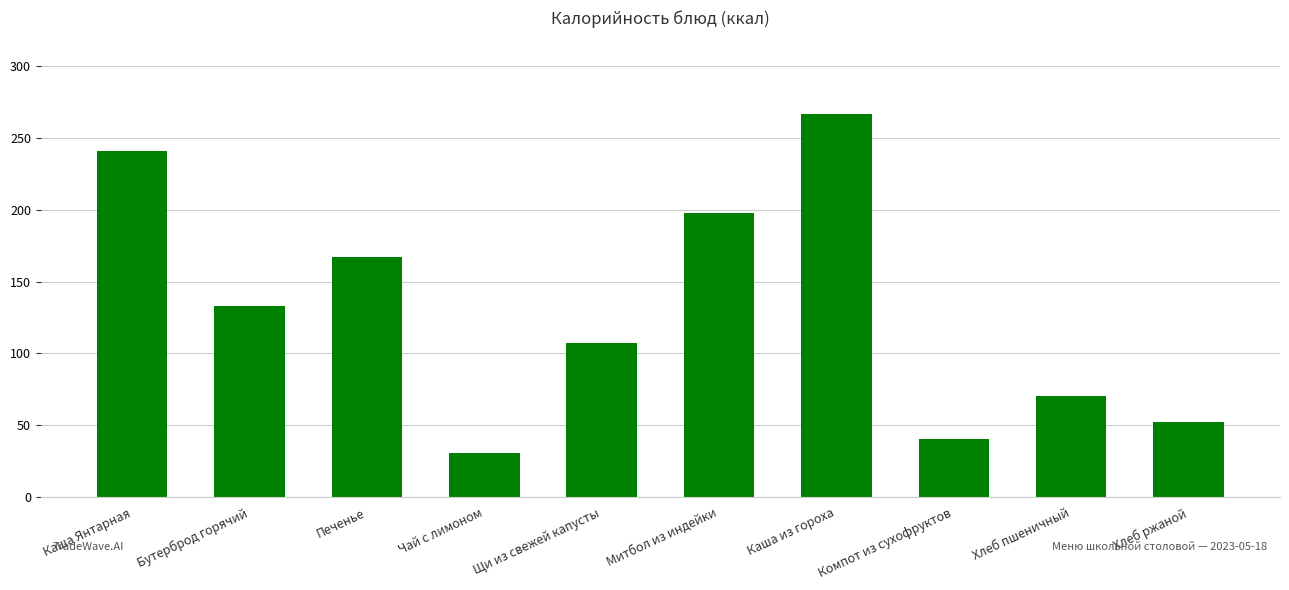

How many distinct data groups are displayed?

1